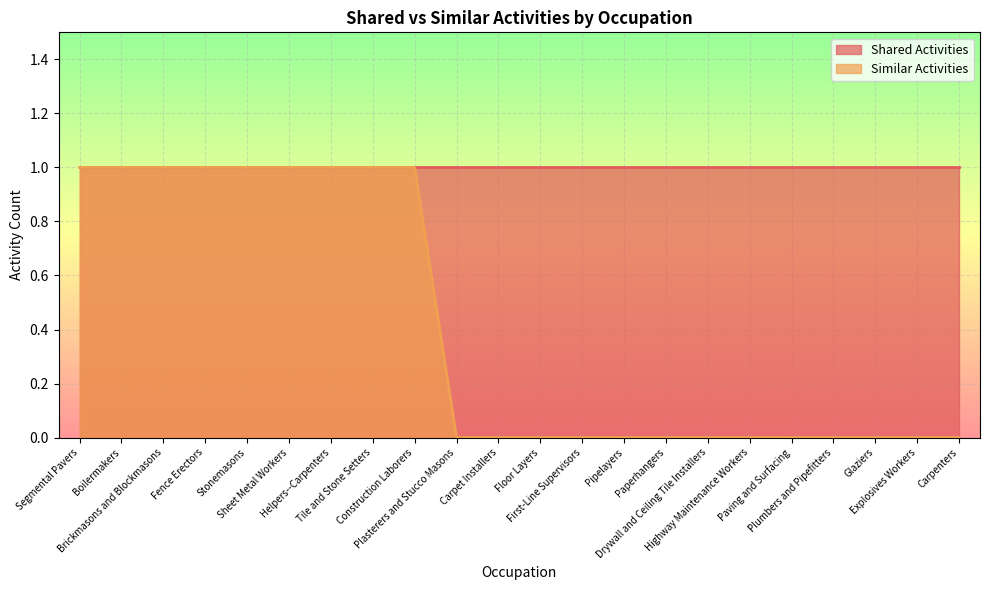

True or false: the data has more than 0 interior local peaks.

False